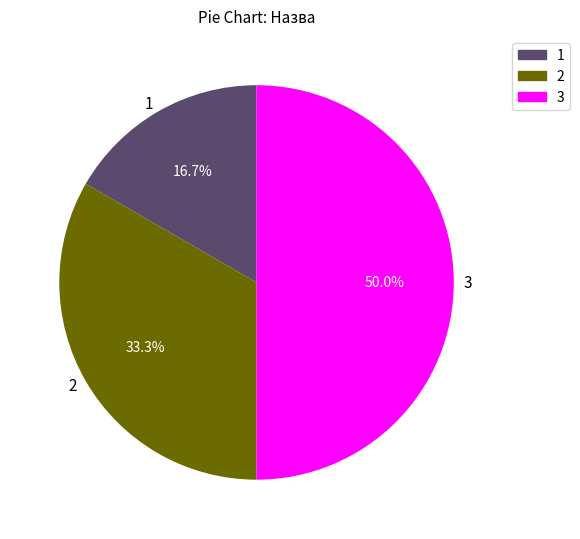

Does 2 account for over 50% of the chart?

No